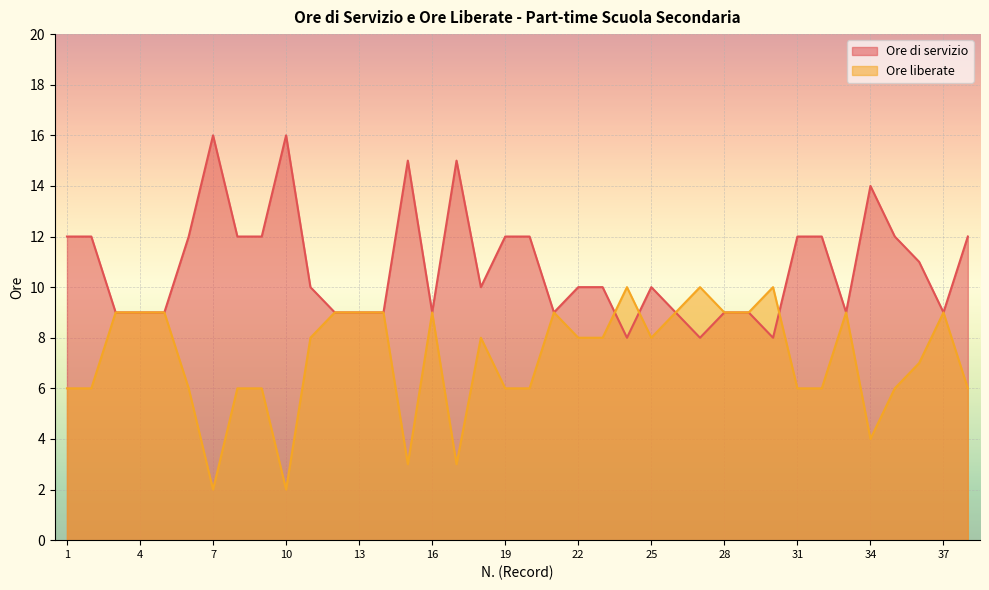

What is the spread (max minus min) of values at 24?

2